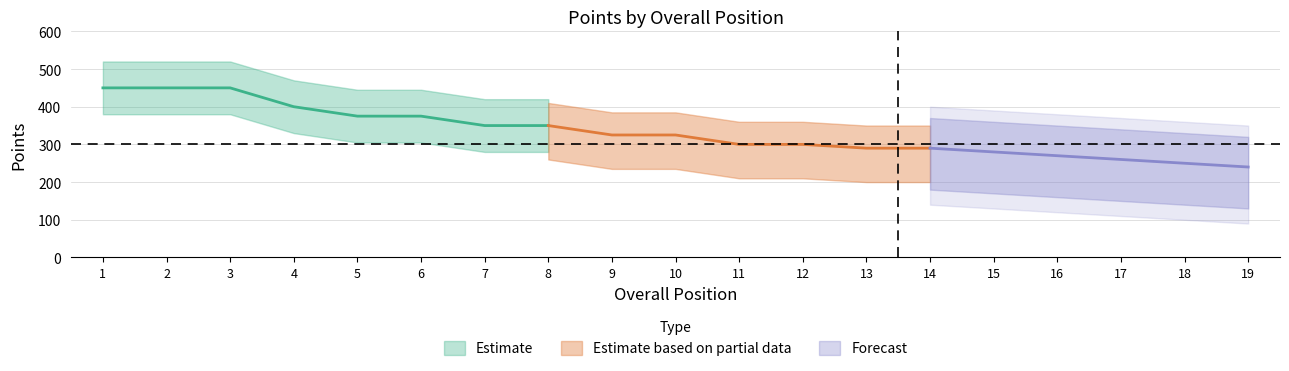

At which label does Performance Points reach its minimum?

19